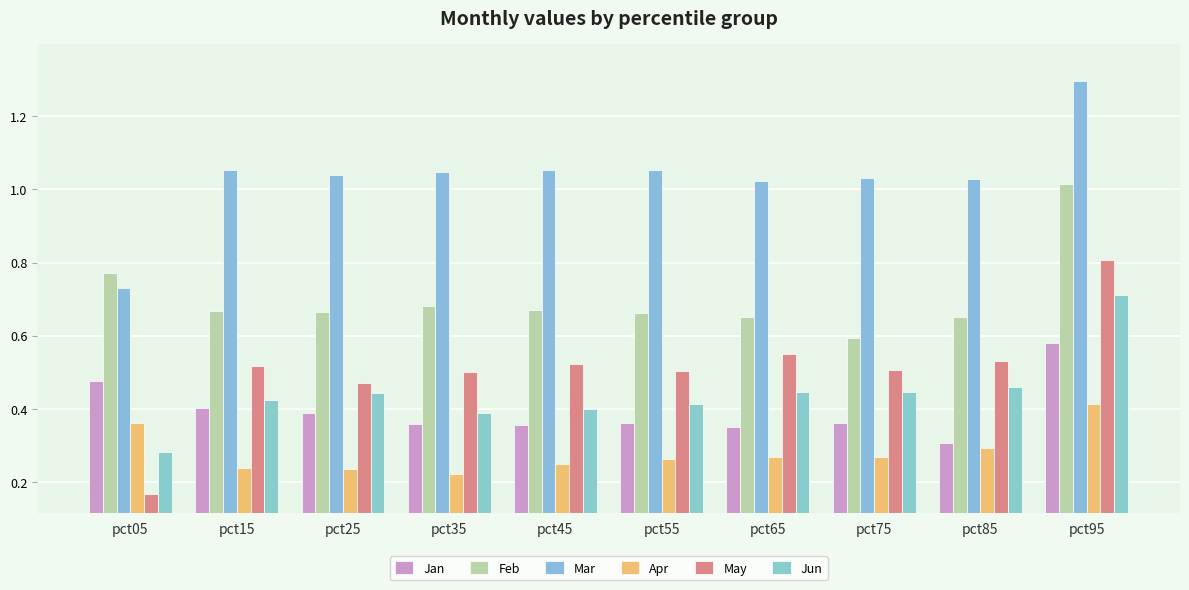

Between pct15 and pct05, which is larger?

pct05